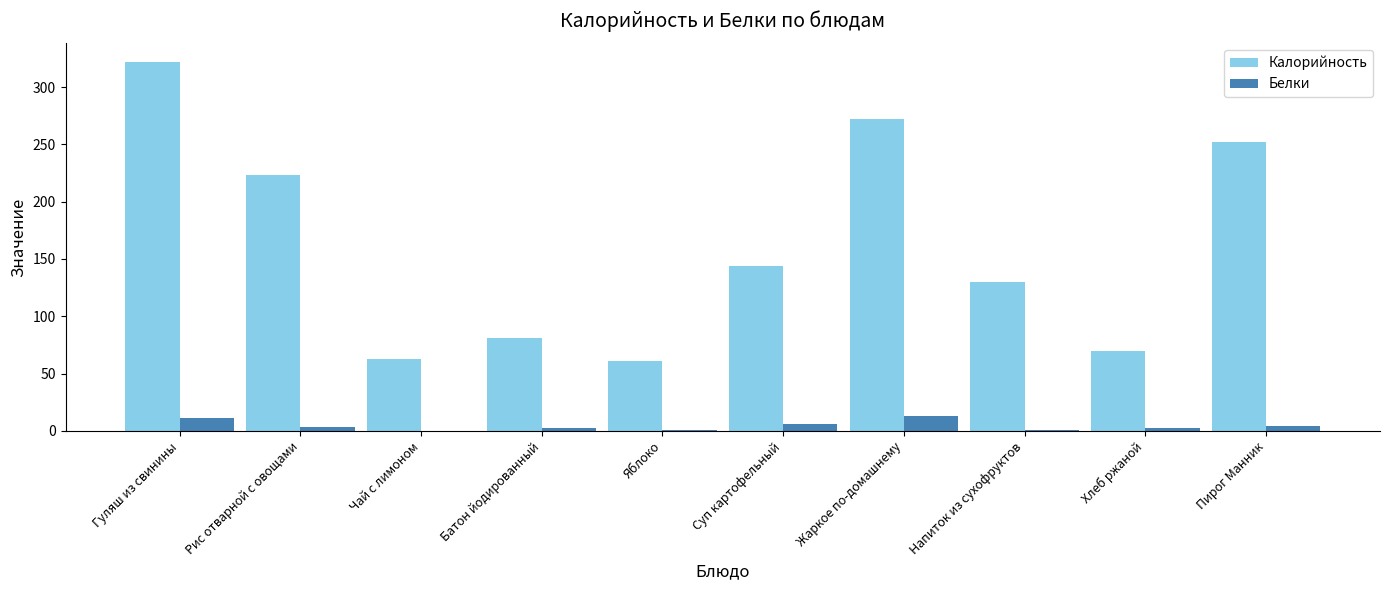

Which series has the widest spread of values?

Калорийность